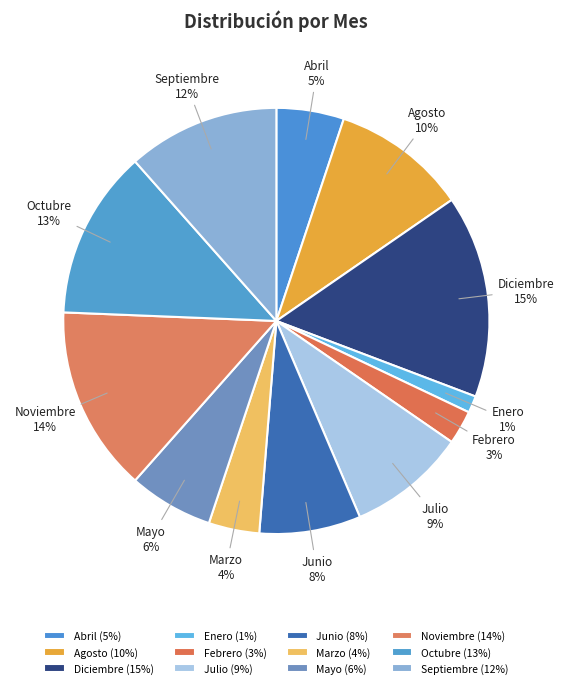

What percentage is the Agosto slice, to the nearest percent?

10%